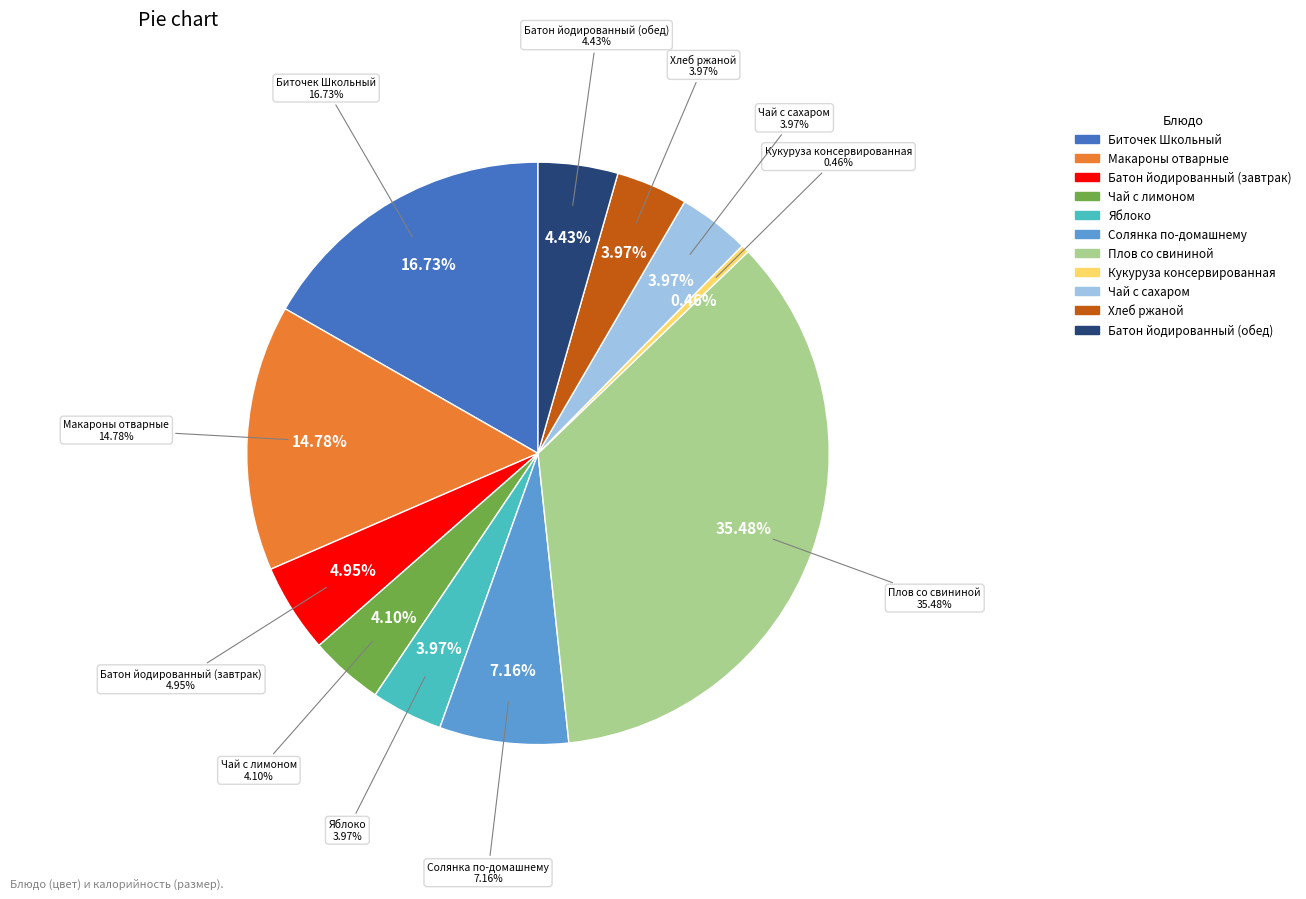

To the nearest percent, what portion does Хлеб ржаной represent?

4%